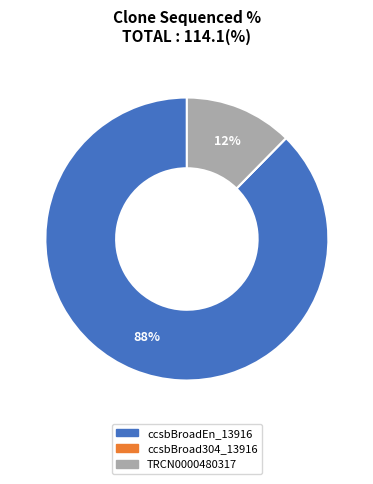

Which slice is the largest?

ccsbBroadEn_13916